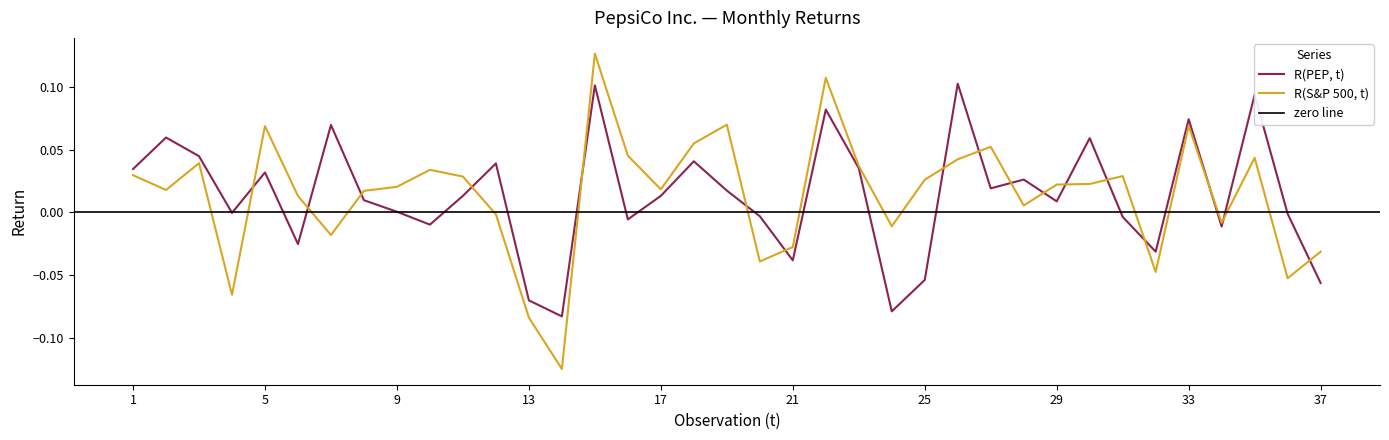

True or false: R(PEP, t) has a value of -0.1 at 13.

False